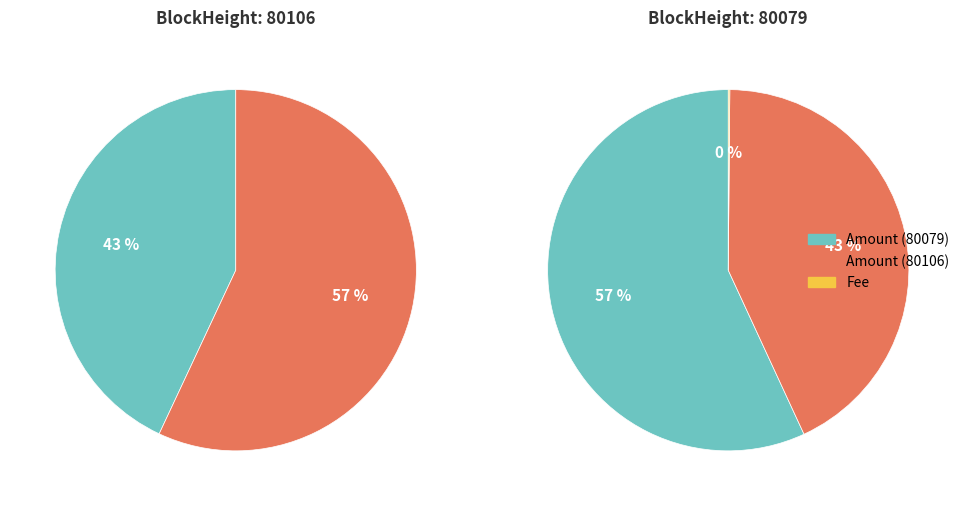

Is 80079 the majority of the pie?

Yes